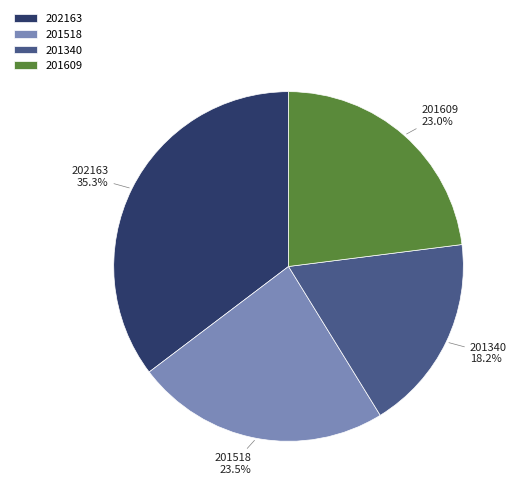

Does 202163 represent more than half of the total?

No